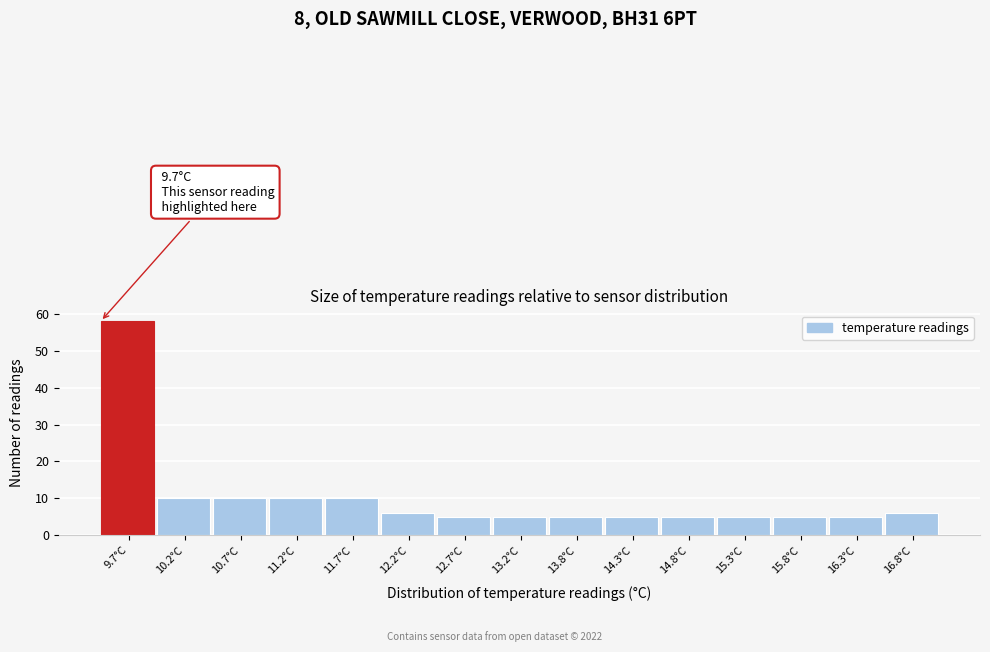

Reading right to left, extract all data points from this chart.

16.8°C=6	16.3°C=5	15.8°C=5	15.3°C=5	14.8°C=5	14.3°C=5	13.8°C=5	13.2°C=5	12.7°C=5	12.2°C=6	11.7°C=10	11.2°C=10	10.7°C=10	10.2°C=10	9.7°C=58